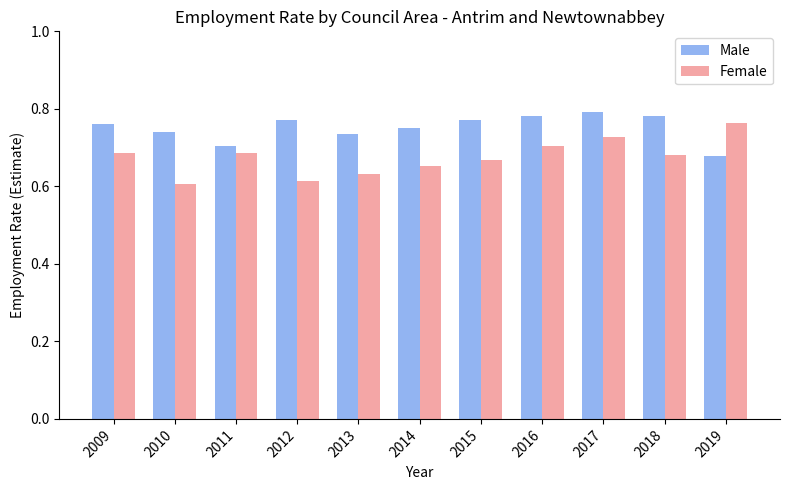

Is it true that Female equals 0.7 at 2014?

True